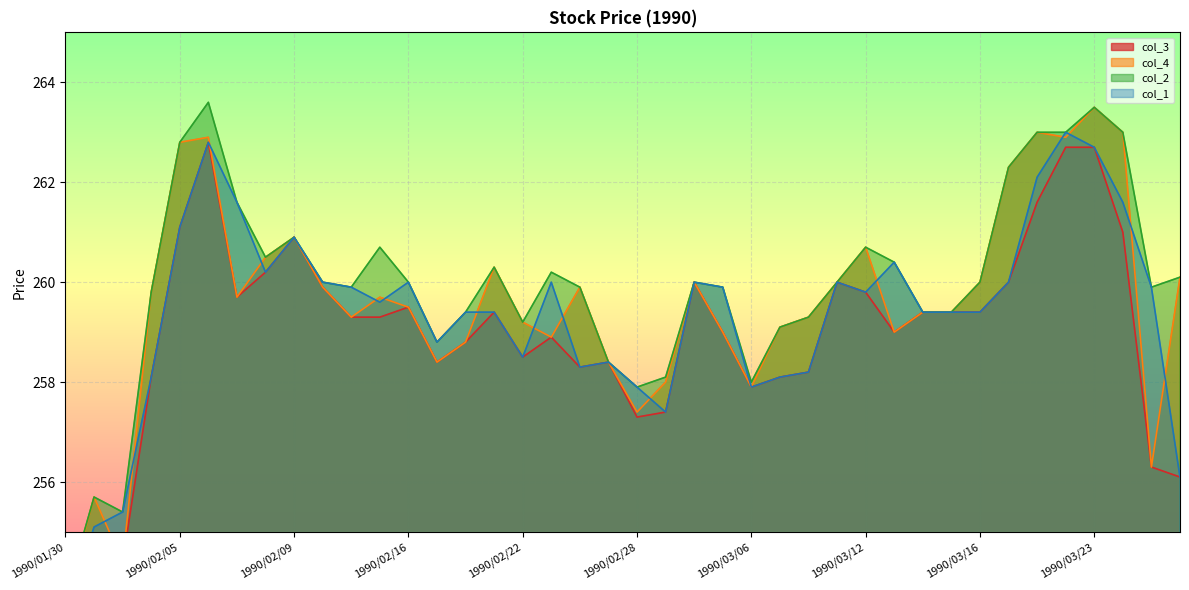

Where is the first local minimum for col_3?

1990/02/07